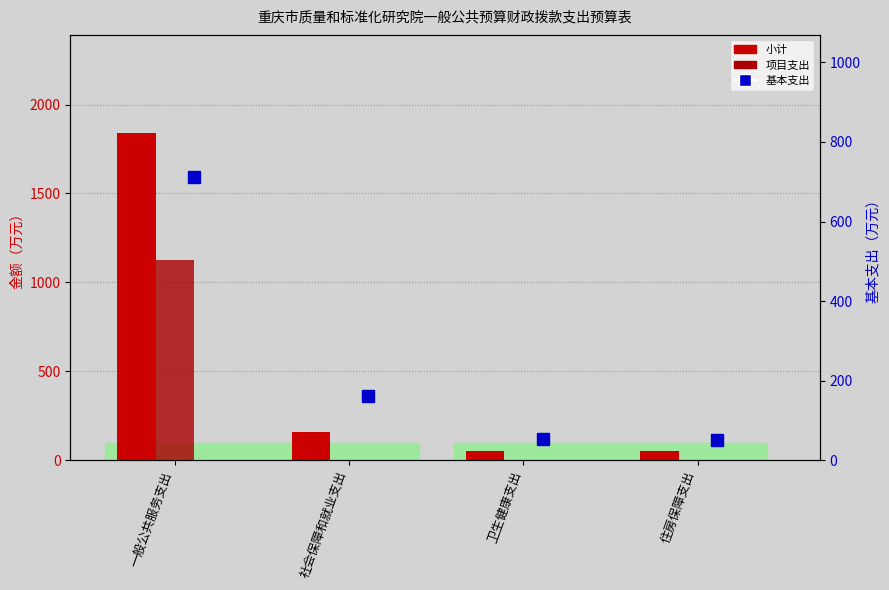

What is the difference between the second highest and second lowest values in the 小计 series?

107.0